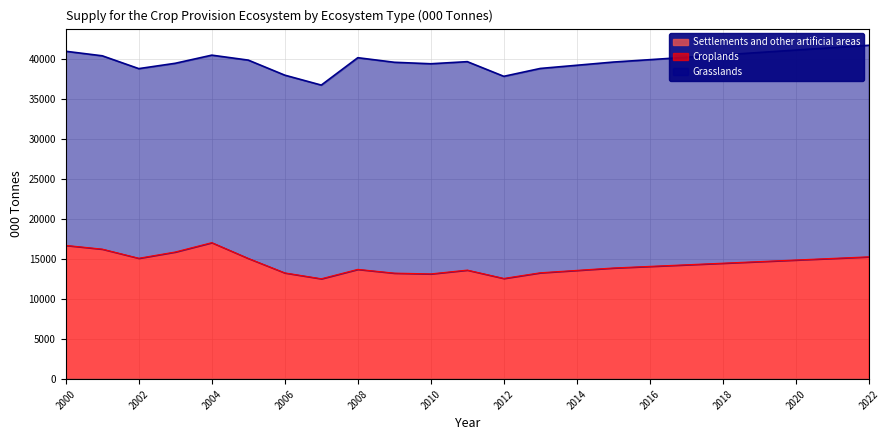

True or false: Croplands and Settlements and other artificial areas cross at least once.

False